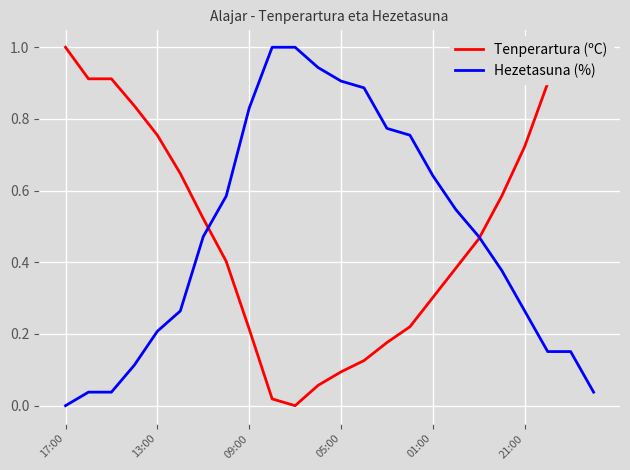

What is the difference between the second highest and minimum values in the Tenperartura (ºC) series?

1.0